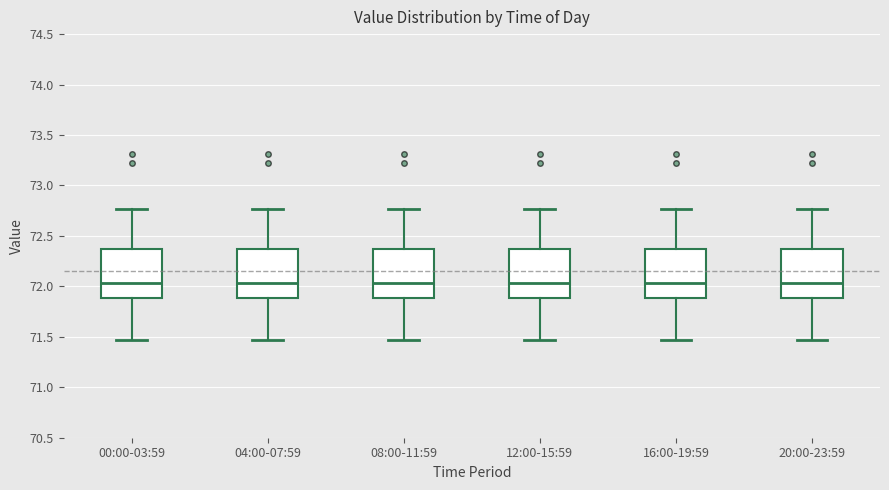

Where is the lower edge of the box for 08:00-11:59 on the y-axis? The values are not printed on the chart, so give them approximately, as read against the axis.

71.90